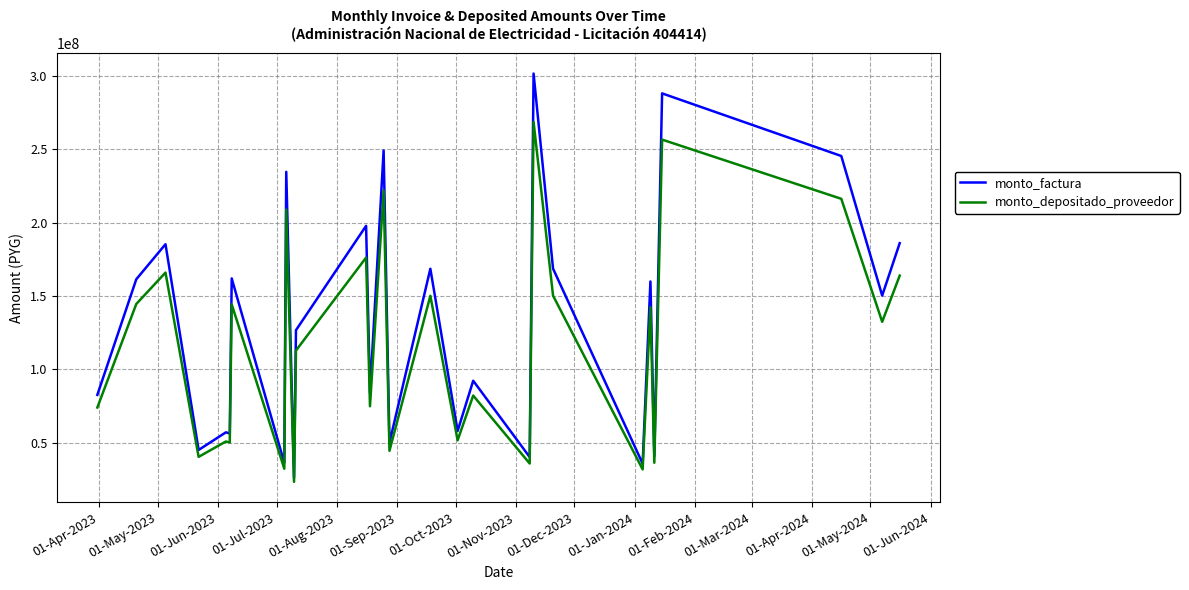

Which series has the widest spread of values?

monto_factura